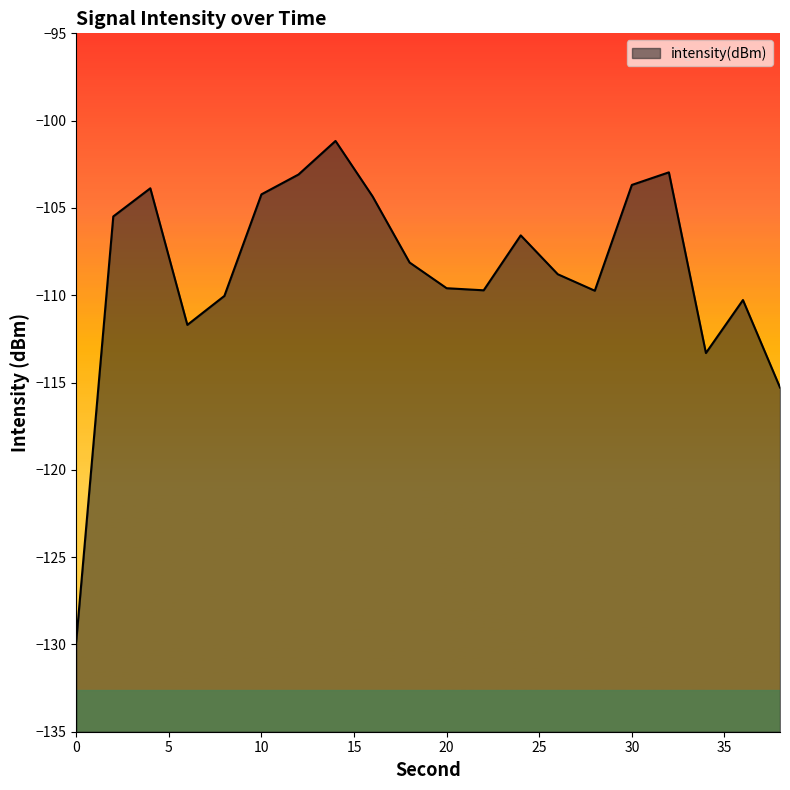

What is the difference between the second highest and second lowest values?

12.3